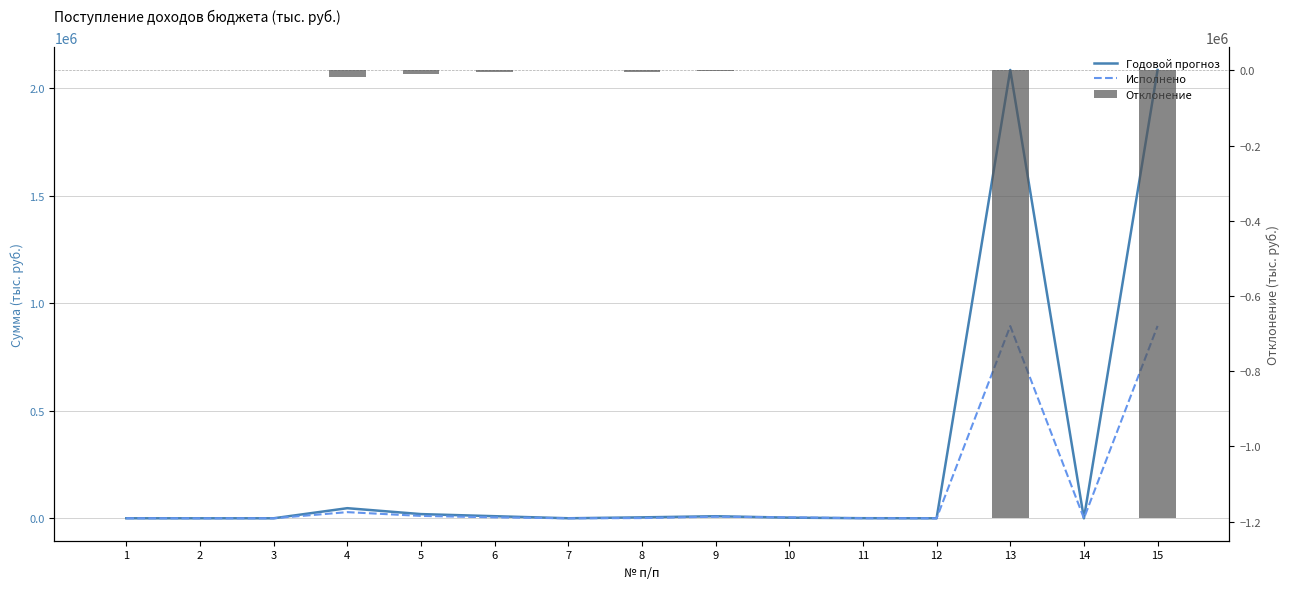

Is the value of Отклонение at 9 greater than the value of Исполнено at 3?

No